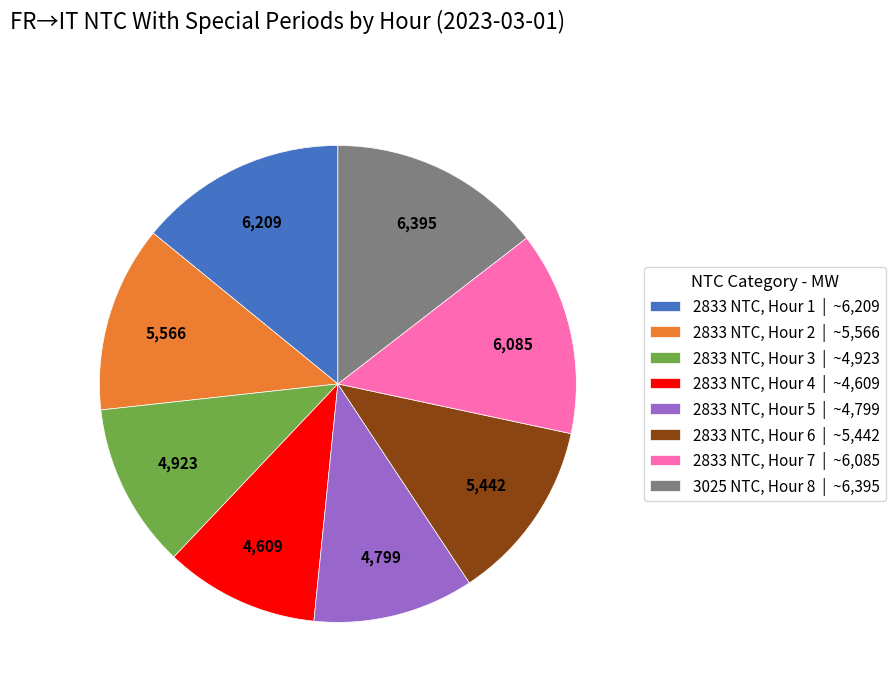

Approximately how many times larger is the value at 2833 NTC, Hour 6 | ~5,442 compared to 2833 NTC, Hour 2 | ~5,566?

1.0